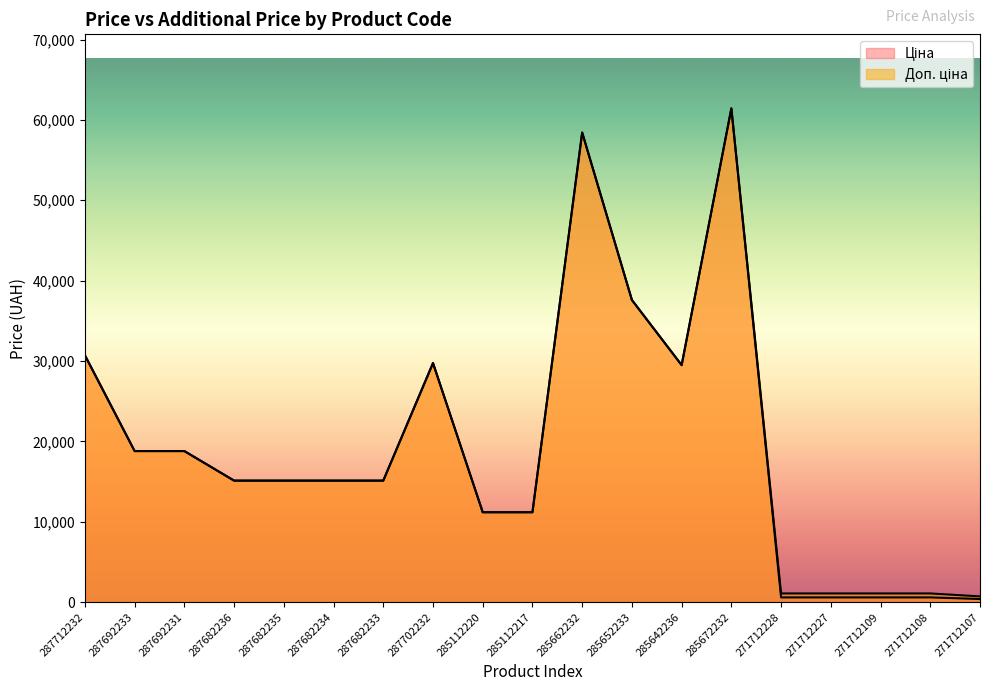

True or false: Ціна and Доп. ціна intersect in this chart.

False